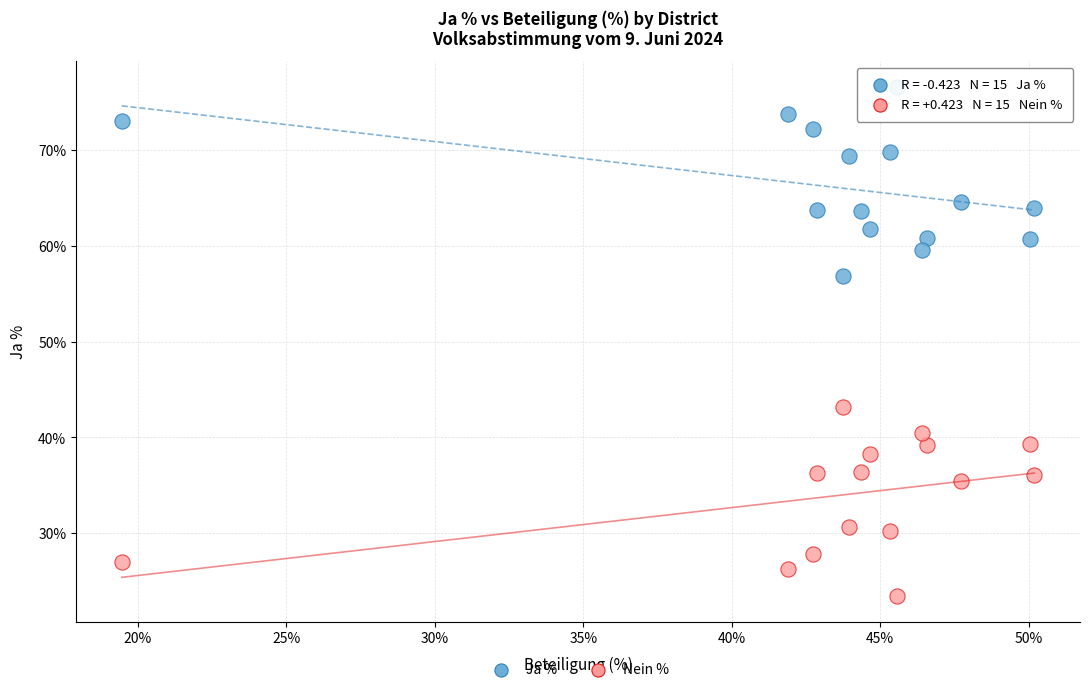

In the Ja % series, what Y value is closest to 66?

64.5